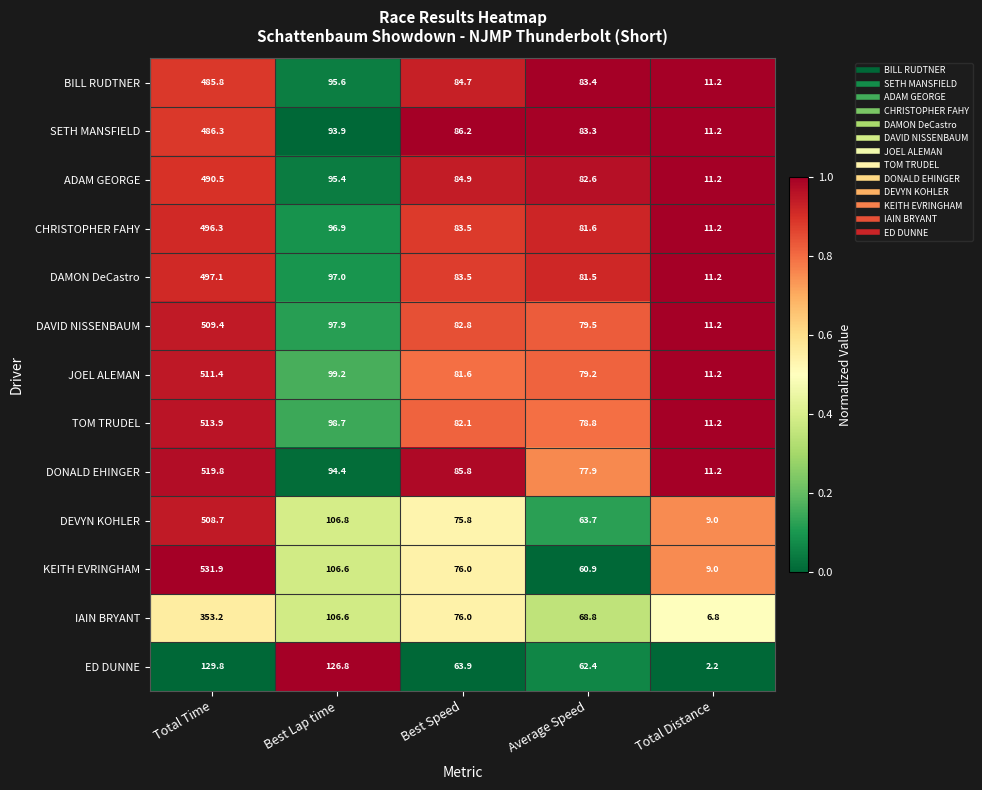

Between Best Speed and Total Distance, which series saw the biggest shift?

SETH MANSFIELD